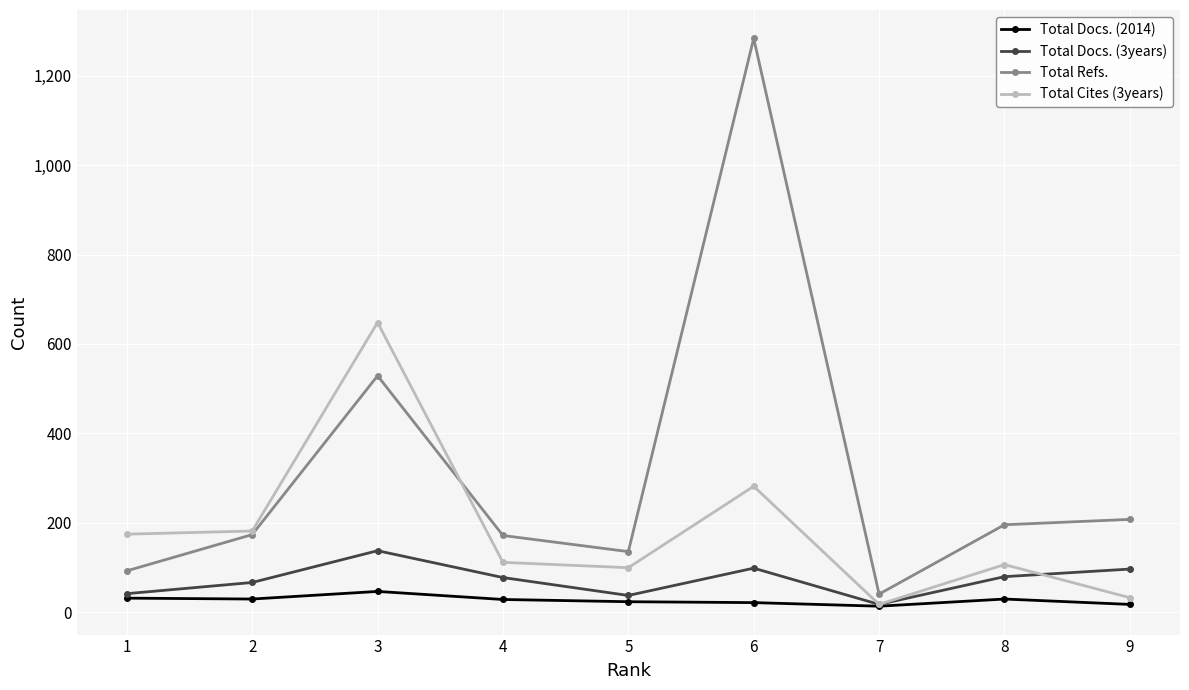

Which series has the largest range (max minus min)?

Total Refs.